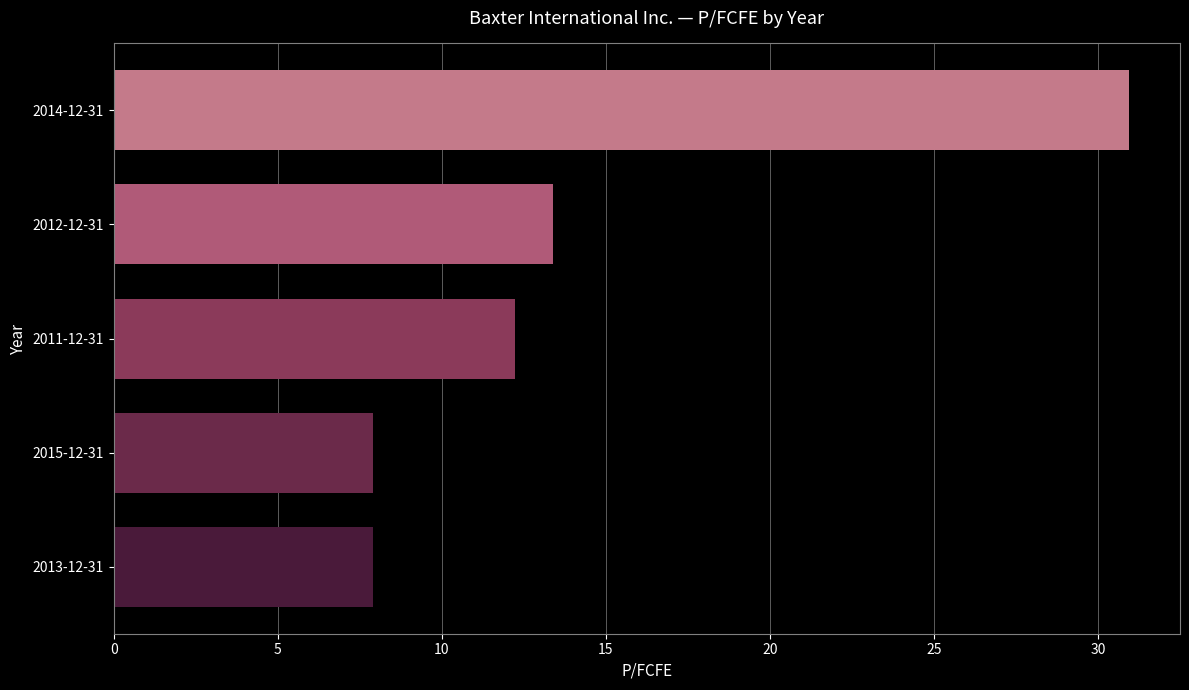

What is the smallest value displayed?

7.9